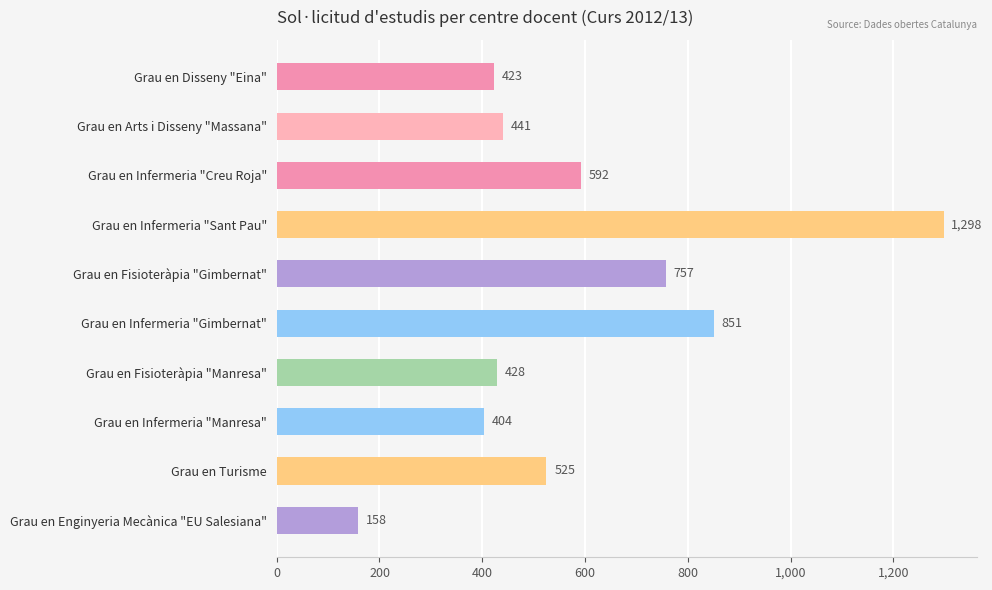

What is the difference between the maximum and minimum values?

1140